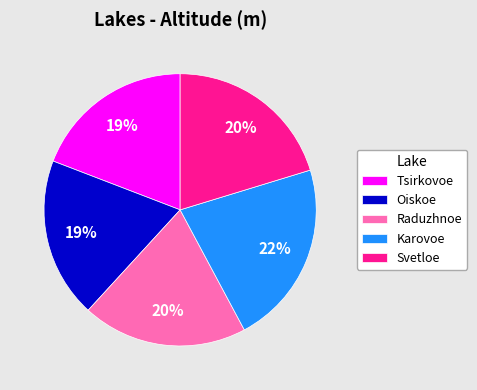

Is there any slice that represents more than half of the pie?

No